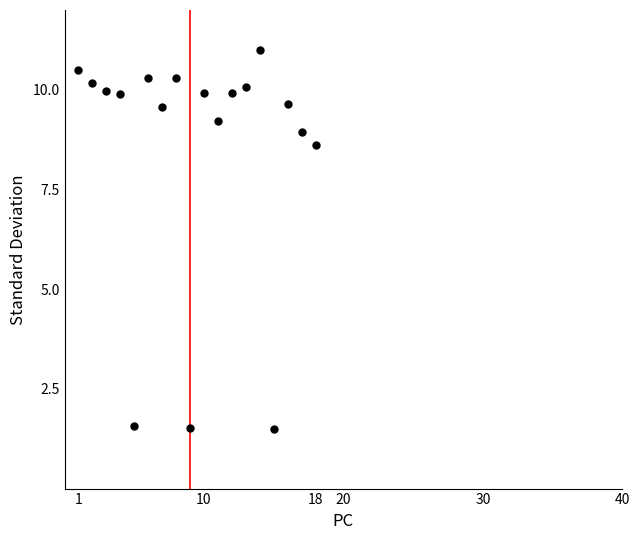

What is the range of X values (max minus min)?

17.0